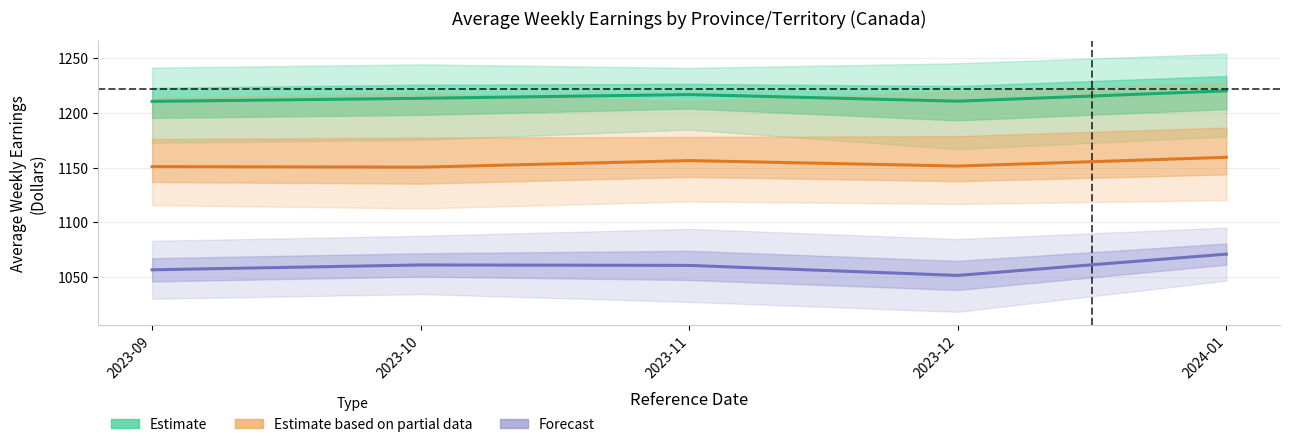

At which category is the sum across all series the highest?

2024-01